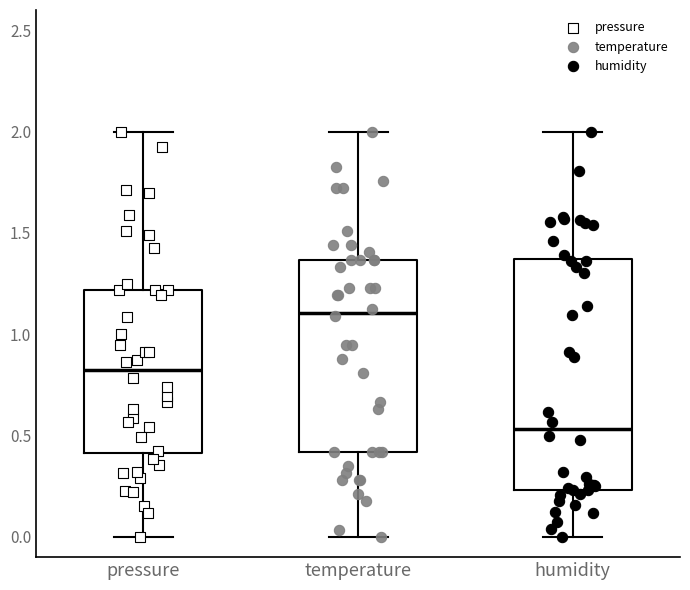

Reading left to right, transcribe this box plot: for each box, give where its median line is, the range the box spans, and where its two whiskers end, as read against the y-axis. The values are not printed on the chart, so give them approximately, as read against the axis.

pressure: median 0.80, box 0.40 to 1.20, whiskers 0.00 to 2.00
temperature: median 1.10, box 0.40 to 1.35, whiskers 0.00 to 2.00
humidity: median 0.55, box 0.25 to 1.35, whiskers 0.00 to 2.00